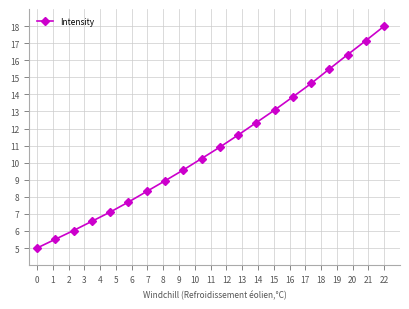

What is the difference between the maximum and minimum values?

13.0